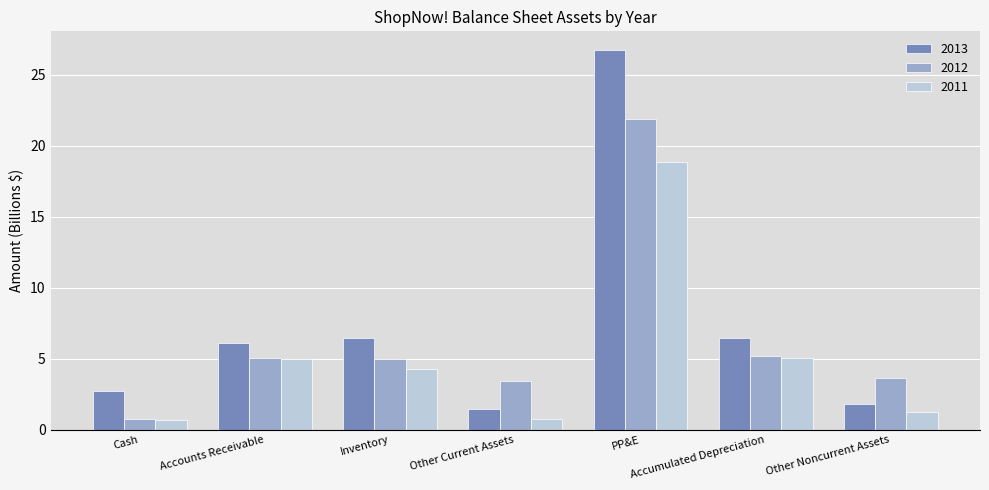

What is the approximate value of 2013 at Other Current Assets?

1.5